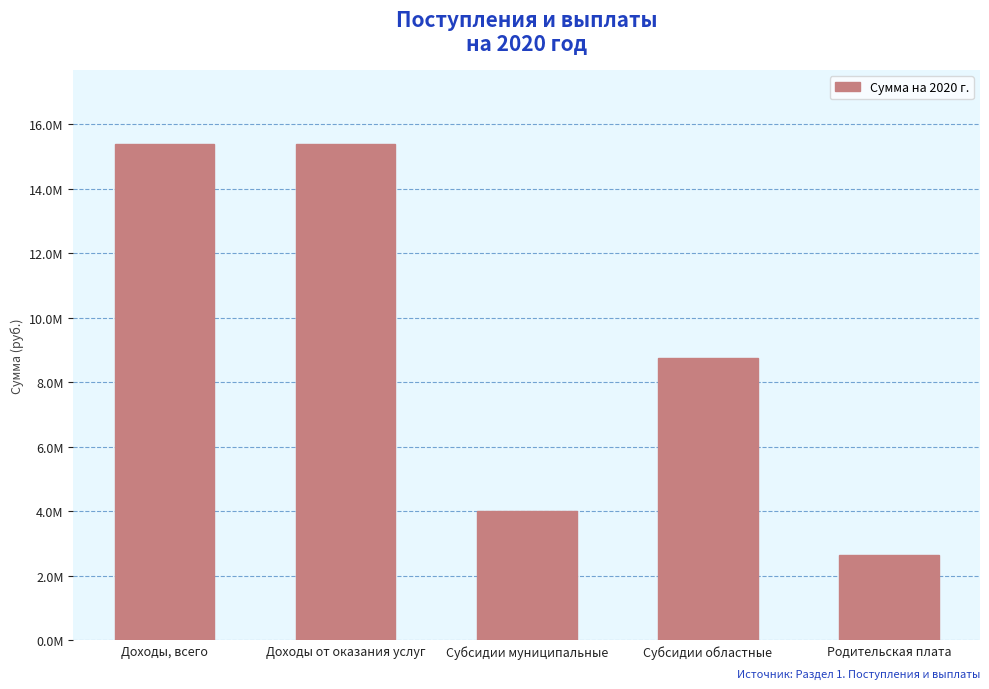

What is the label of the 3rd bar from the left?

Субсидии муниципальные